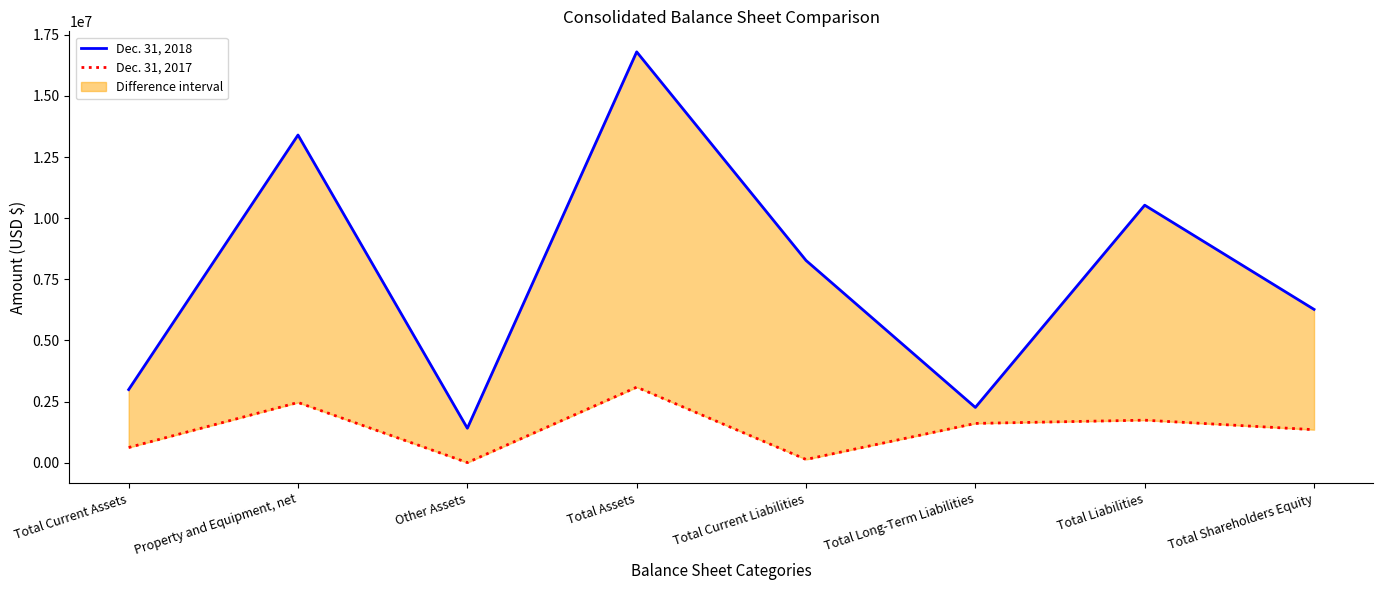

At which label is Dec. 31, 2018 closest to 9105097?

Total Current Liabilities